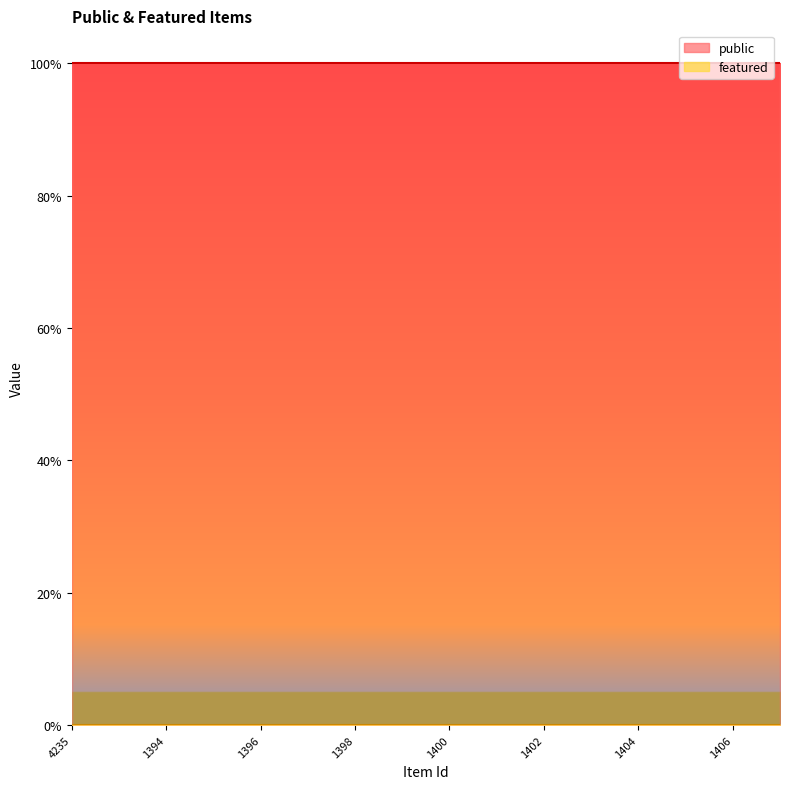

How many distinct data groups are displayed?

2